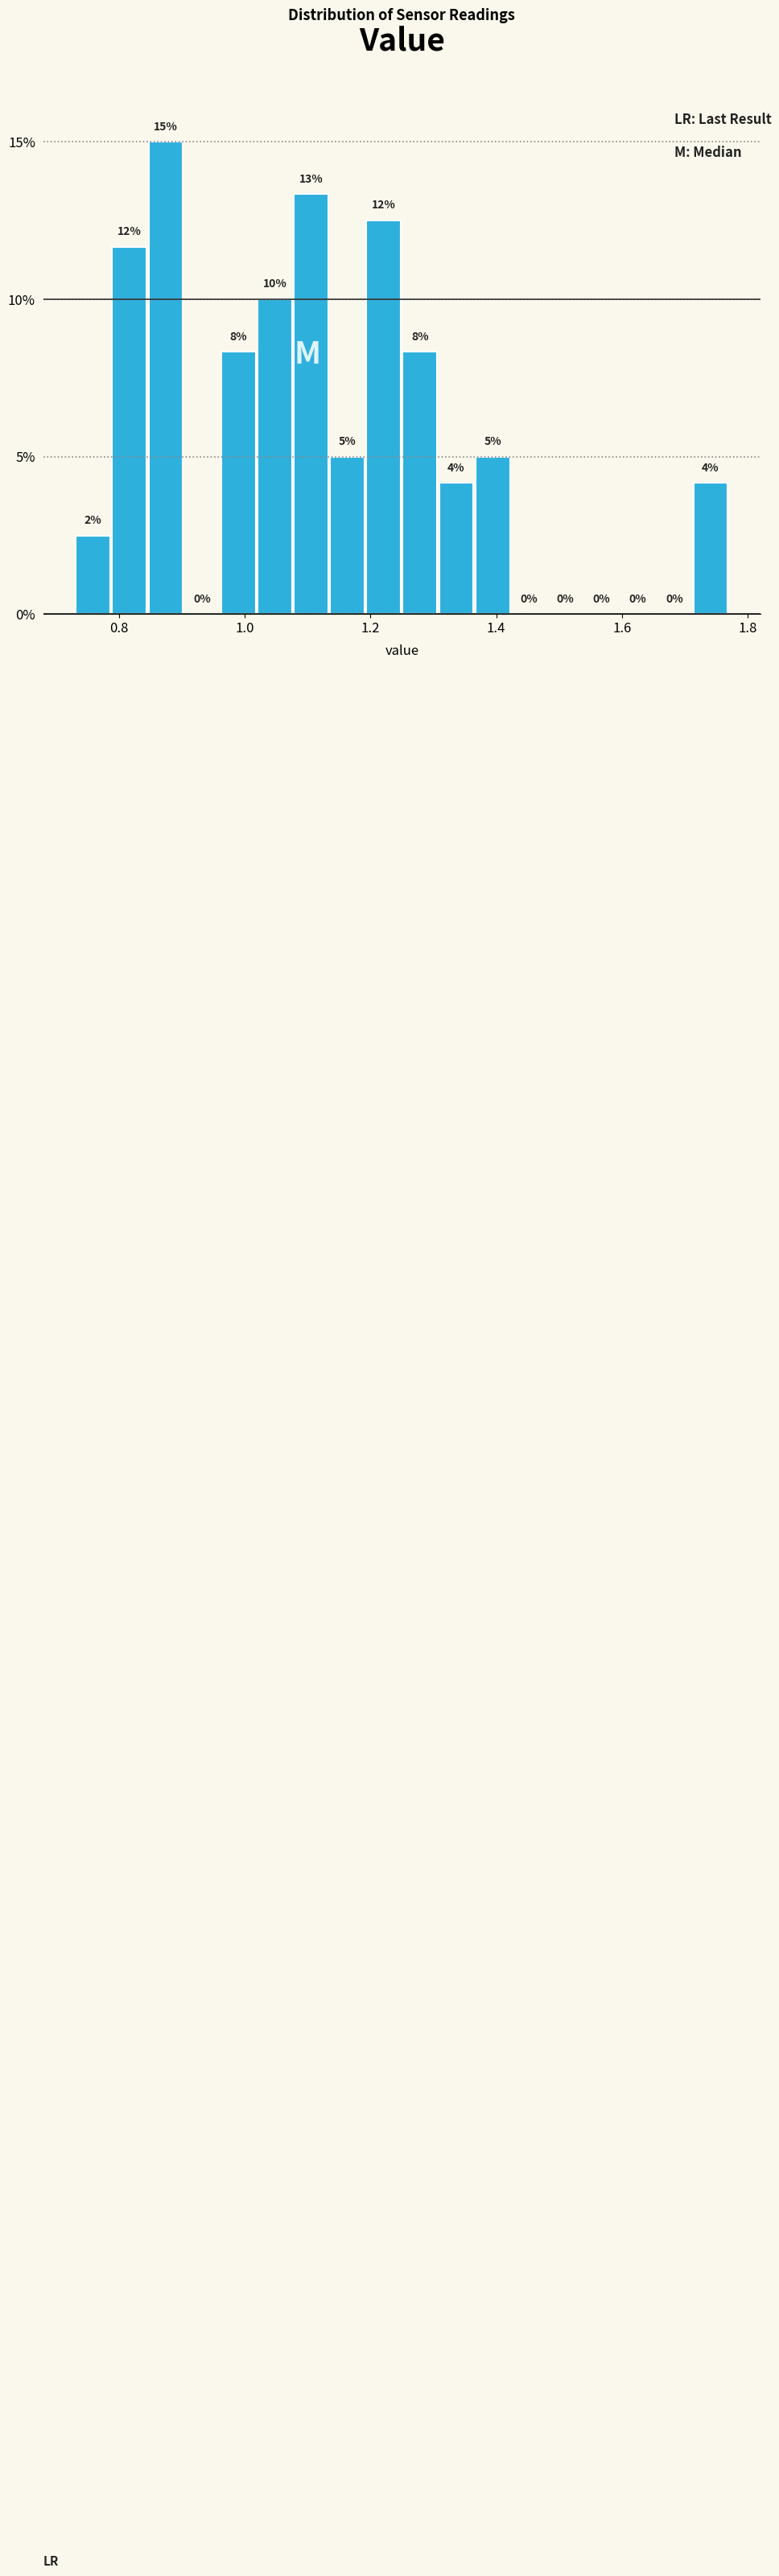

Read against the x-axis, roughly where is the centre of the tallest bar?

0.88